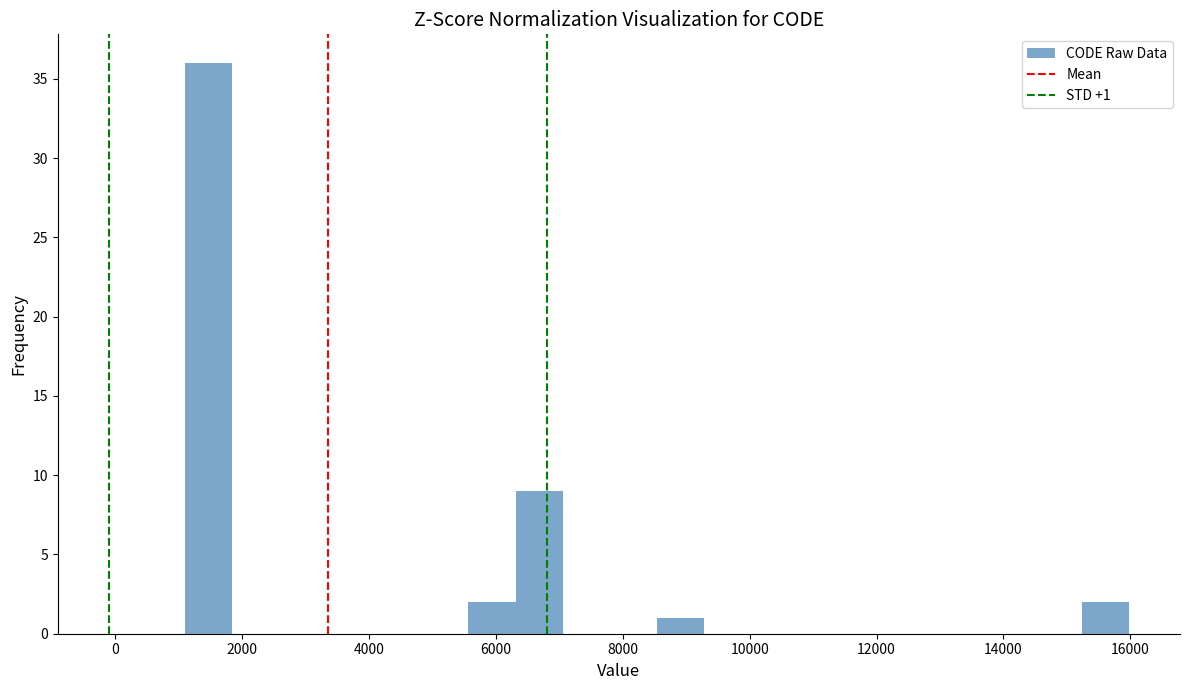

Around what value on the x-axis is the tallest bar? Give the approximate position of its centre, as read against the axis.

1400